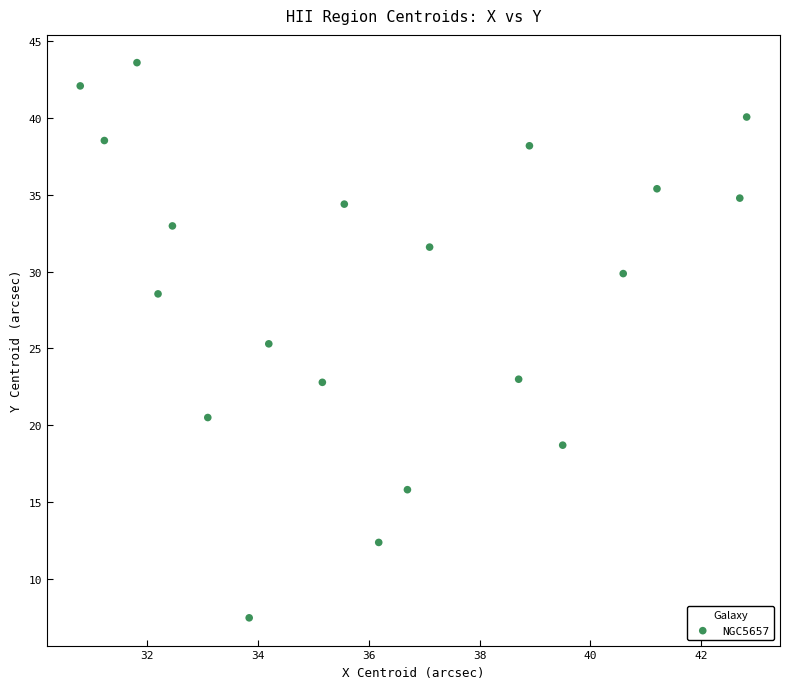

What is the range of X values (max minus min)?

12.0